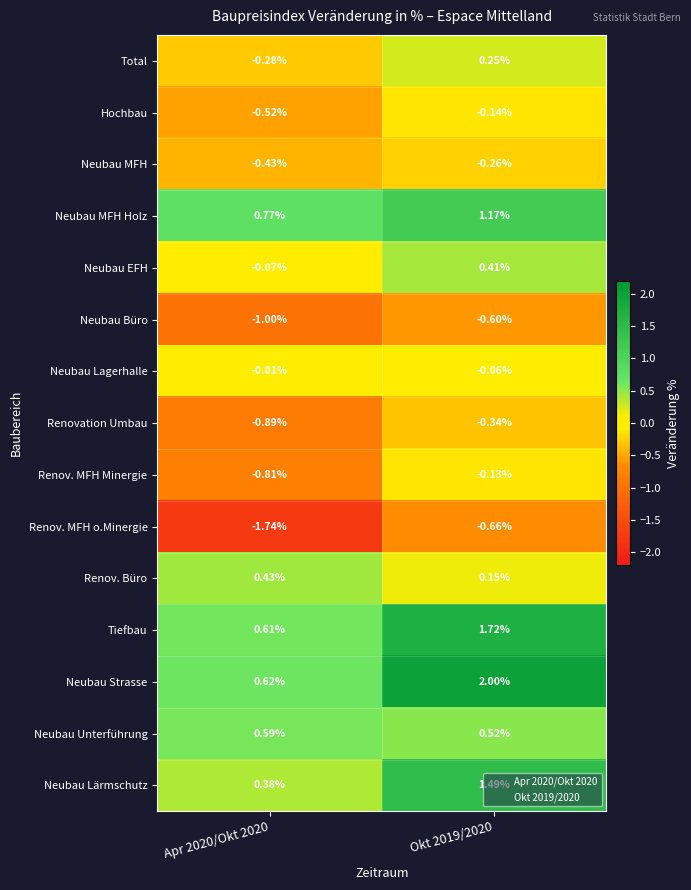

What is the spread (max minus min) of values at Apr 2020/Okt 2020?

2.5